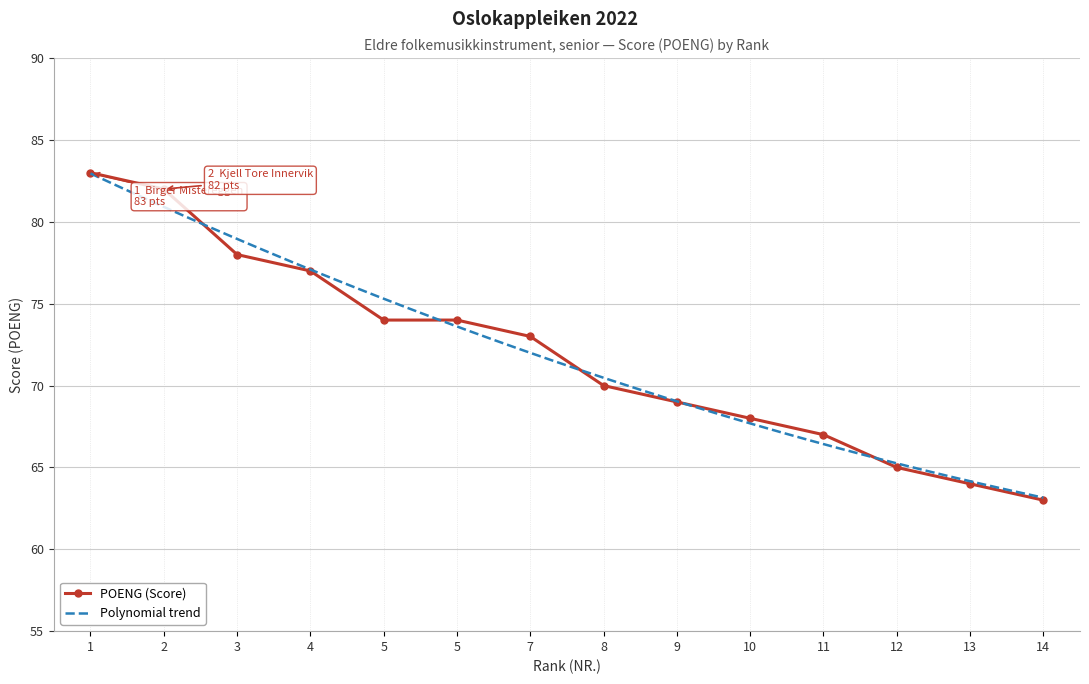

What is the difference between the values at 1 and 13?

19